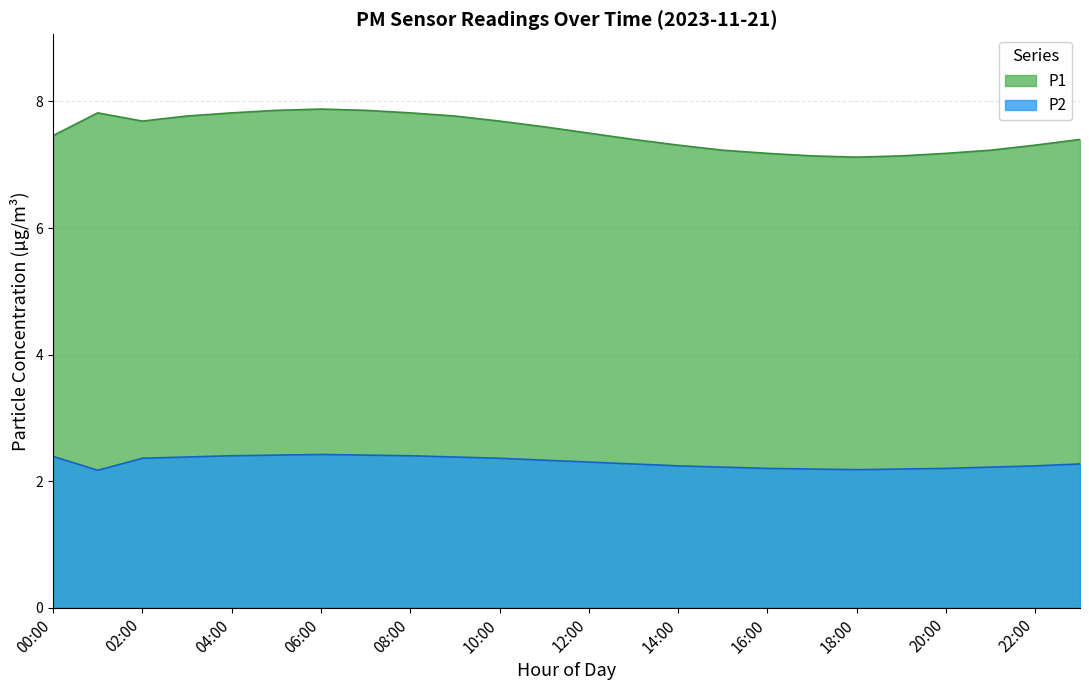

What is the highest value of the P2 series?

2.4